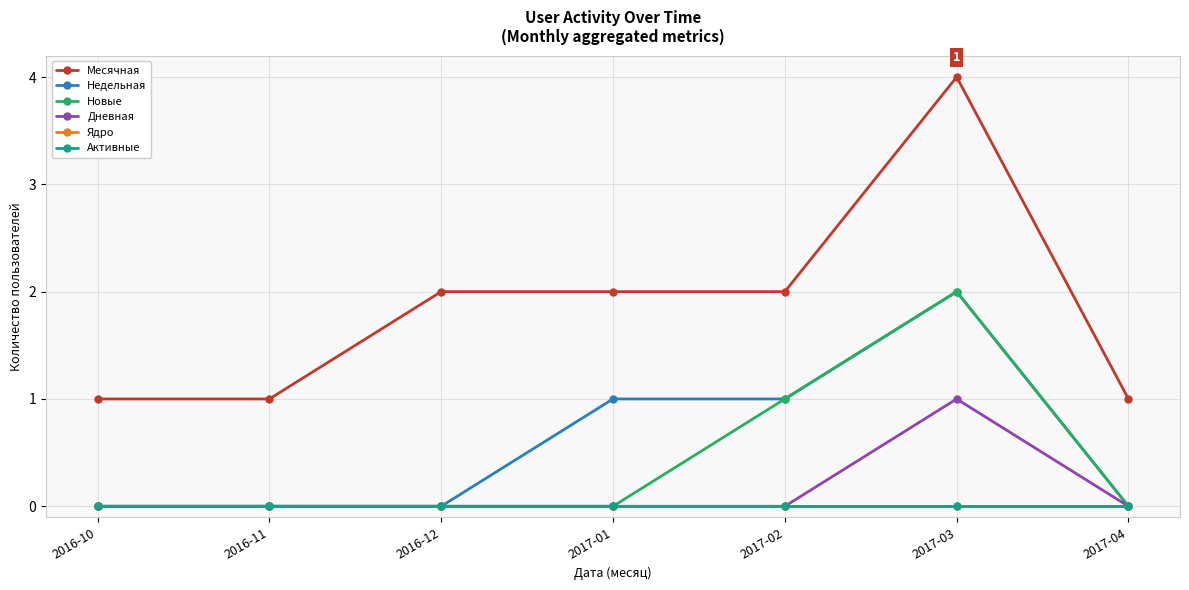

Where is Недельная nearest to the value 1?

2017-01